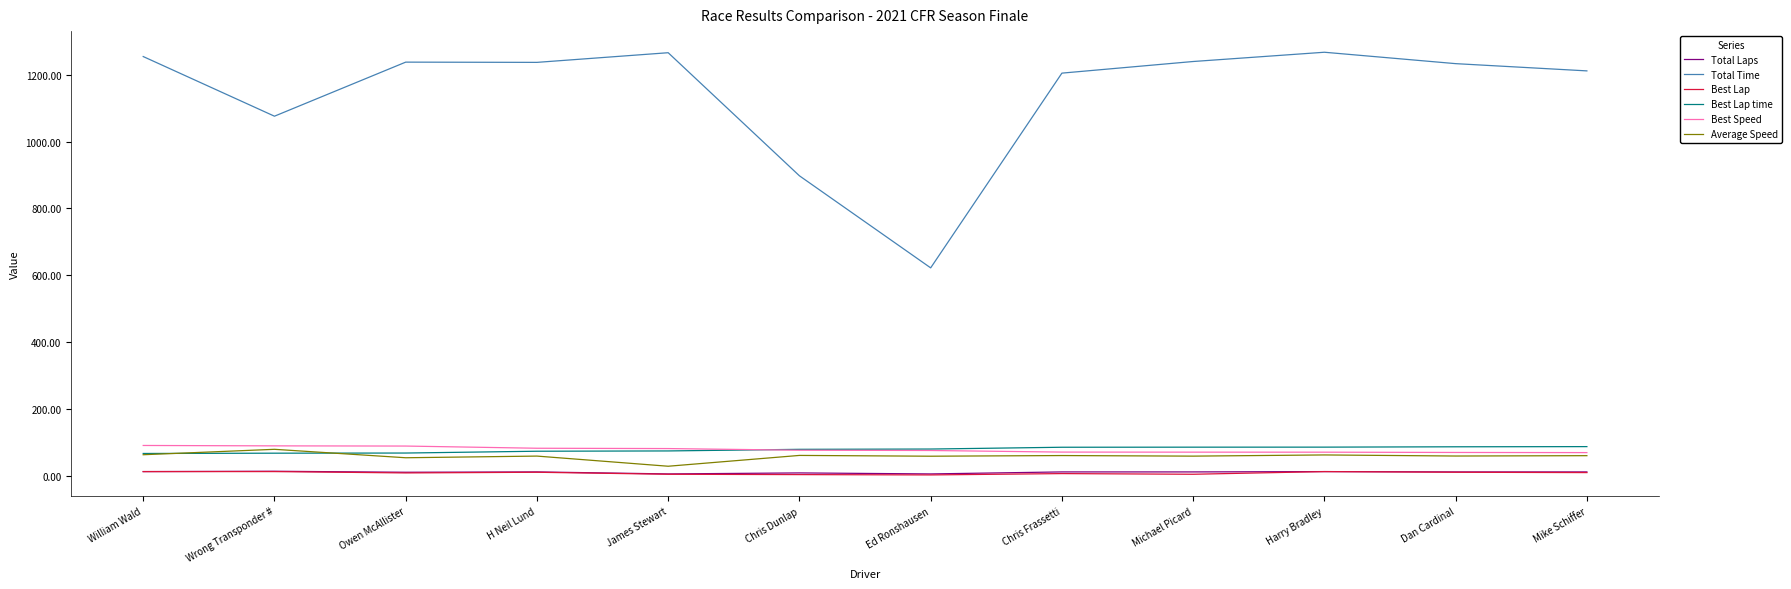

The value of Average Speed at William Wald is 63.4. True or false?

True